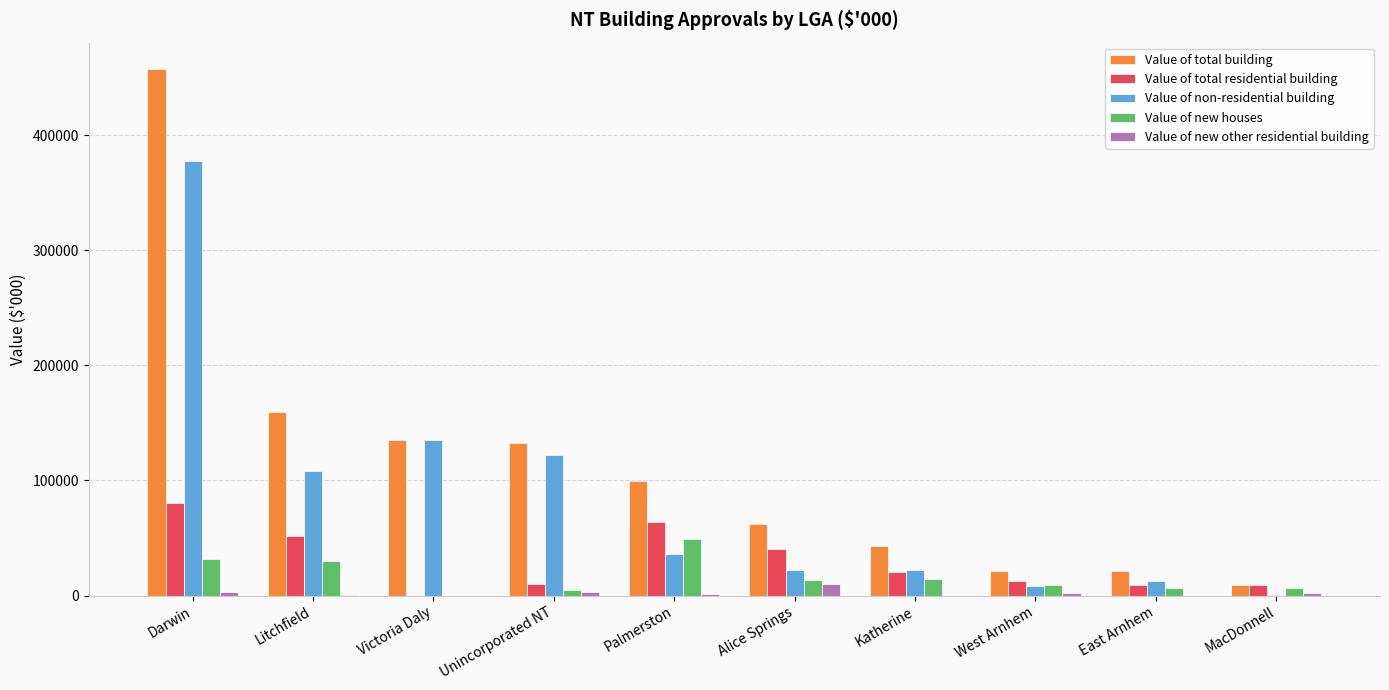

Is it true that Value of non-residential building equals 122392.7 at Unincorporated NT?

True